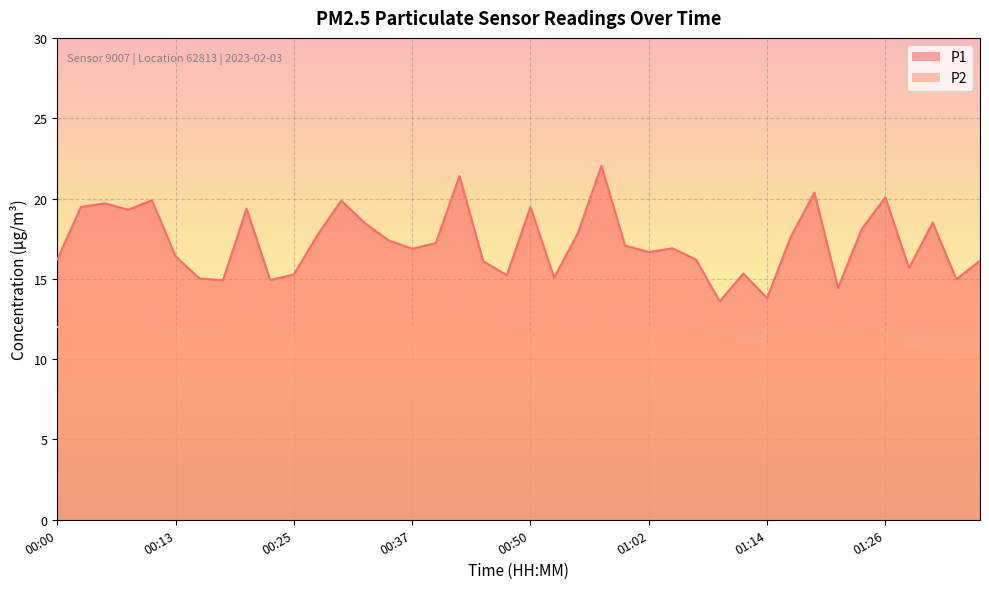

True or false: P1 and P2 intersect in this chart.

False